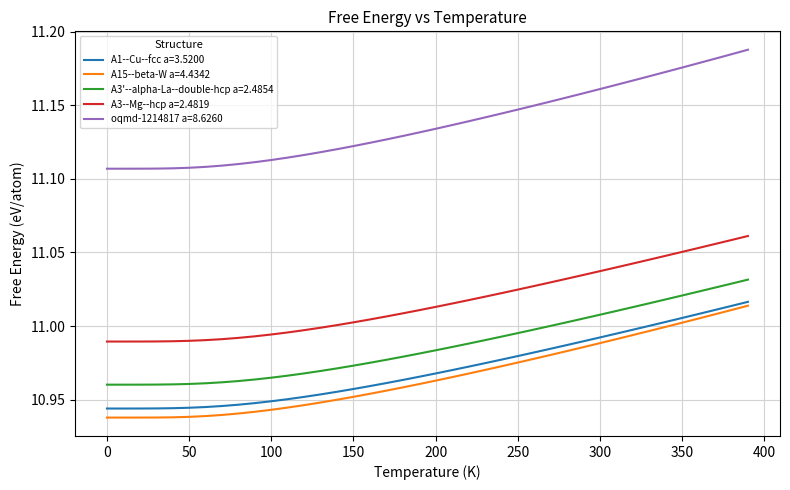

Which series has the largest range (max minus min)?

oqmd-1214817 a=8.6260